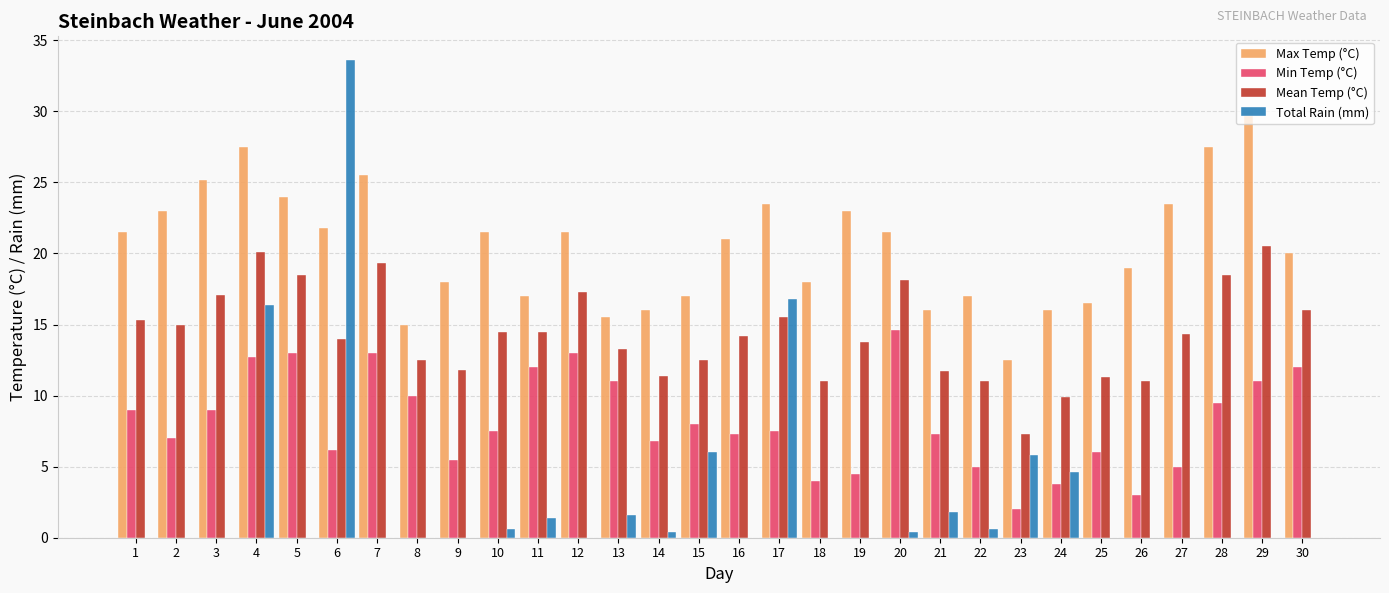

Between 10 and 20, which series saw the biggest shift?

Min Temp (°C)